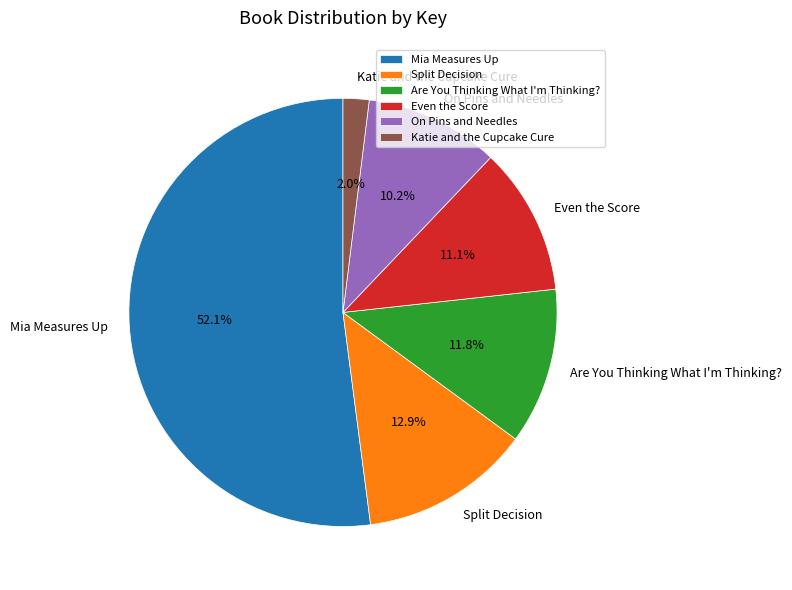

Combined, what portion of the pie is Katie and the Cupcake Cure and Even the Score?

13.1%